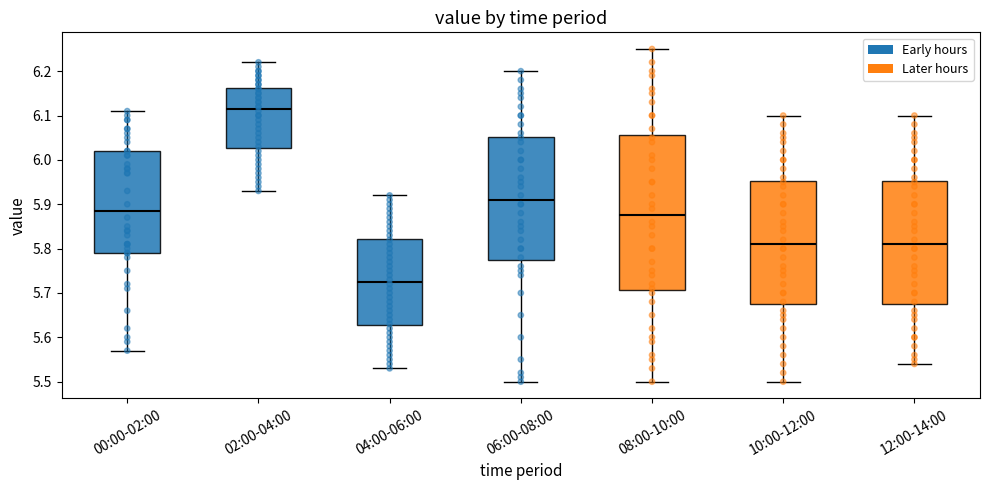

Reading left to right, transcribe this box plot: for each box, give where its median line is, the range the box spans, and where its two whiskers end, as read against the y-axis. The values are not printed on the chart, so give them approximately, as read against the axis.

00:00-02:00: median 5.89, box 5.79 to 6.02, whiskers 5.57 to 6.11
02:00-04:00: median 6.12, box 6.03 to 6.16, whiskers 5.93 to 6.22
04:00-06:00: median 5.73, box 5.63 to 5.82, whiskers 5.53 to 5.92
06:00-08:00: median 5.91, box 5.78 to 6.05, whiskers 5.50 to 6.20
08:00-10:00: median 5.88, box 5.71 to 6.06, whiskers 5.50 to 6.25
10:00-12:00: median 5.81, box 5.68 to 5.95, whiskers 5.50 to 6.10
12:00-14:00: median 5.81, box 5.68 to 5.95, whiskers 5.54 to 6.10